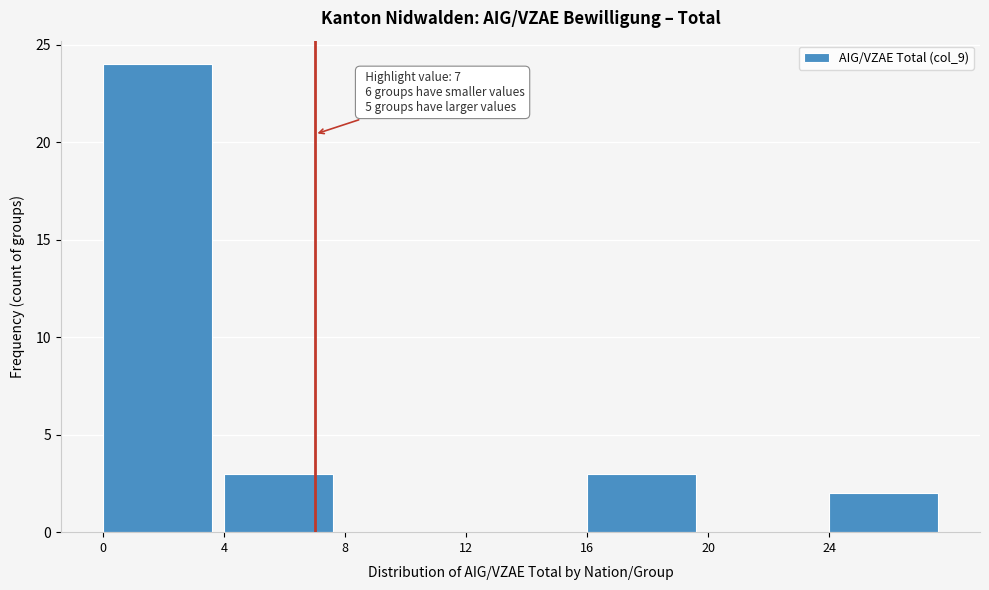

Over which range of the x-axis is the bar tallest?

0 to 4